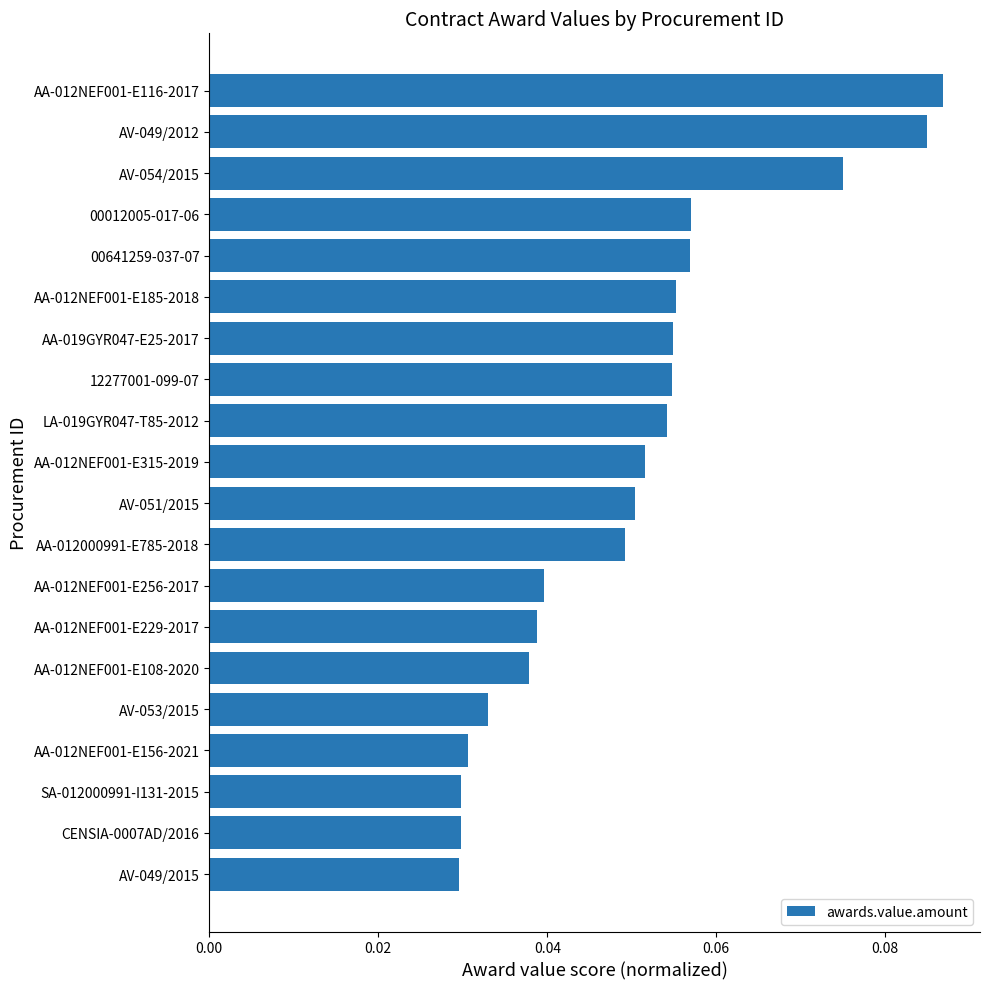

What is the sum of all values?

1.0